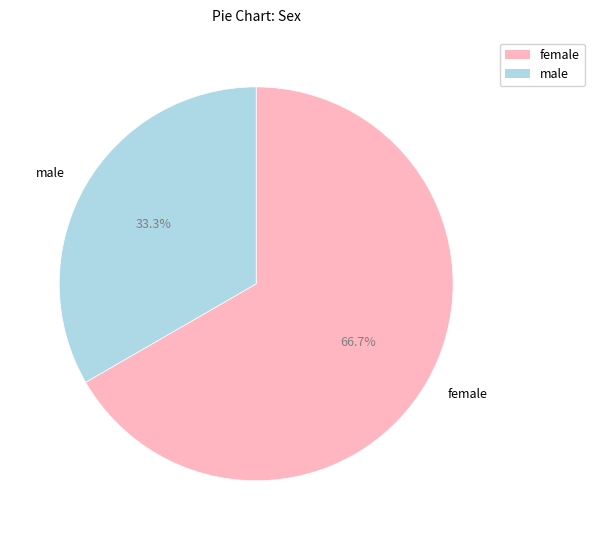

Approximately how many times larger is the value at female compared to male?

2.0